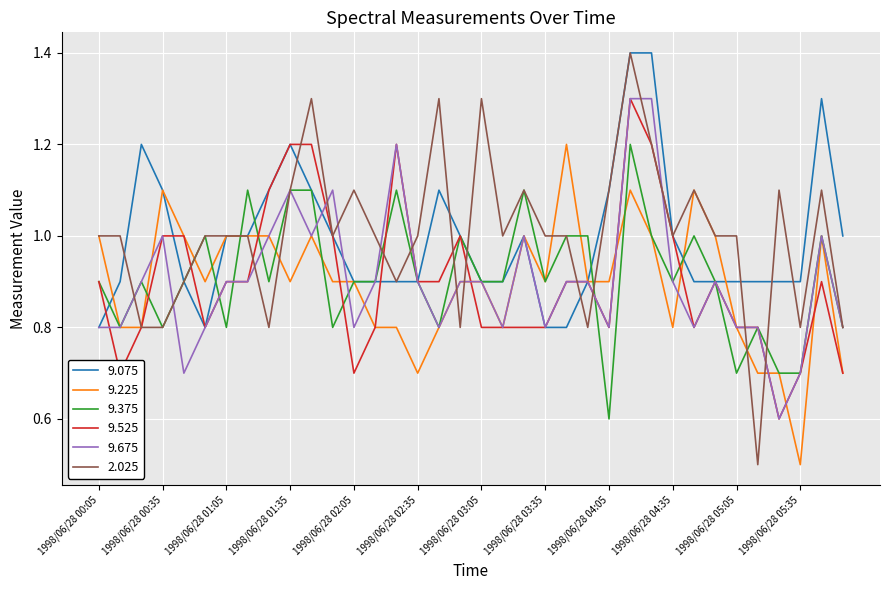

Which series has the widest spread of values?

2.025